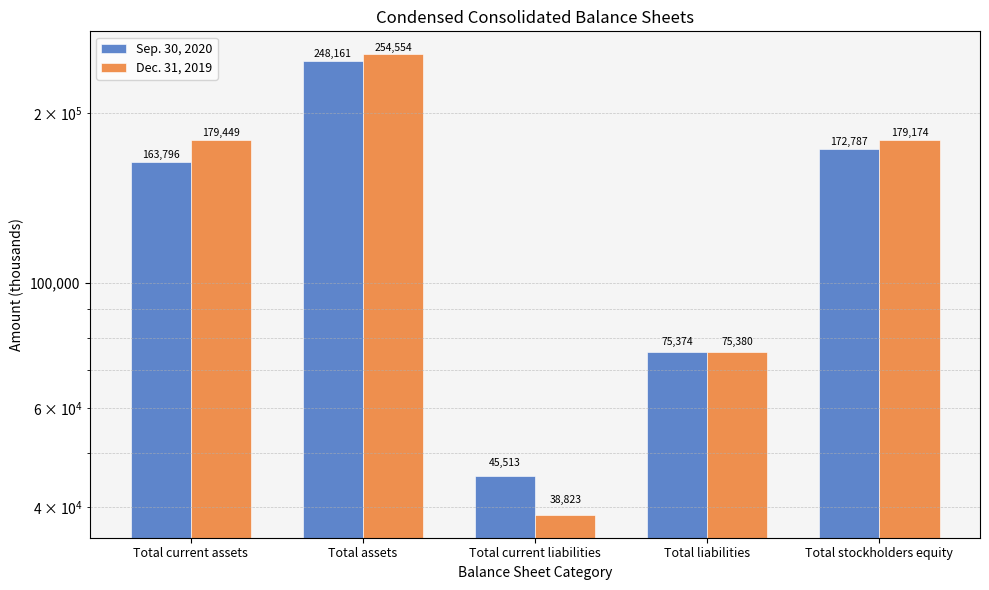

List the labels in order of Sep. 30, 2020 value, largest first.

Total assets, Total stockholders equity, Total current assets, Total liabilities, Total current liabilities